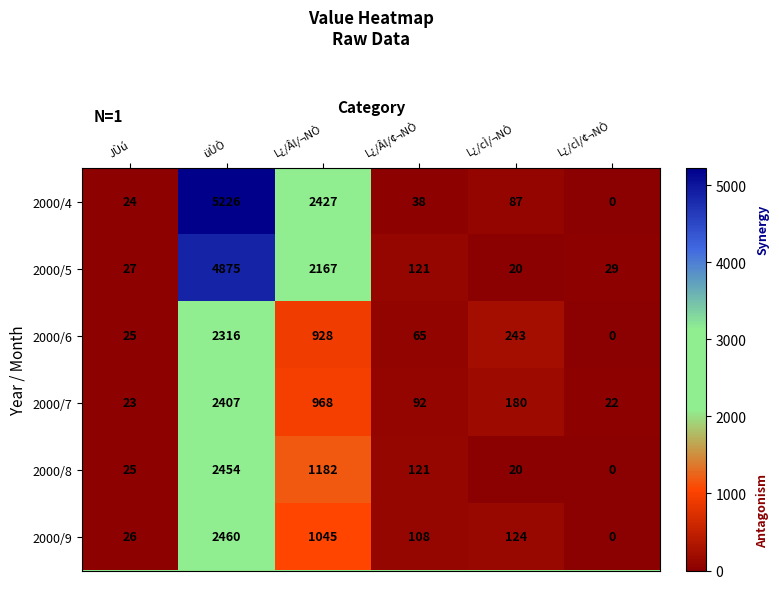

What is the greatest value displayed?

5226